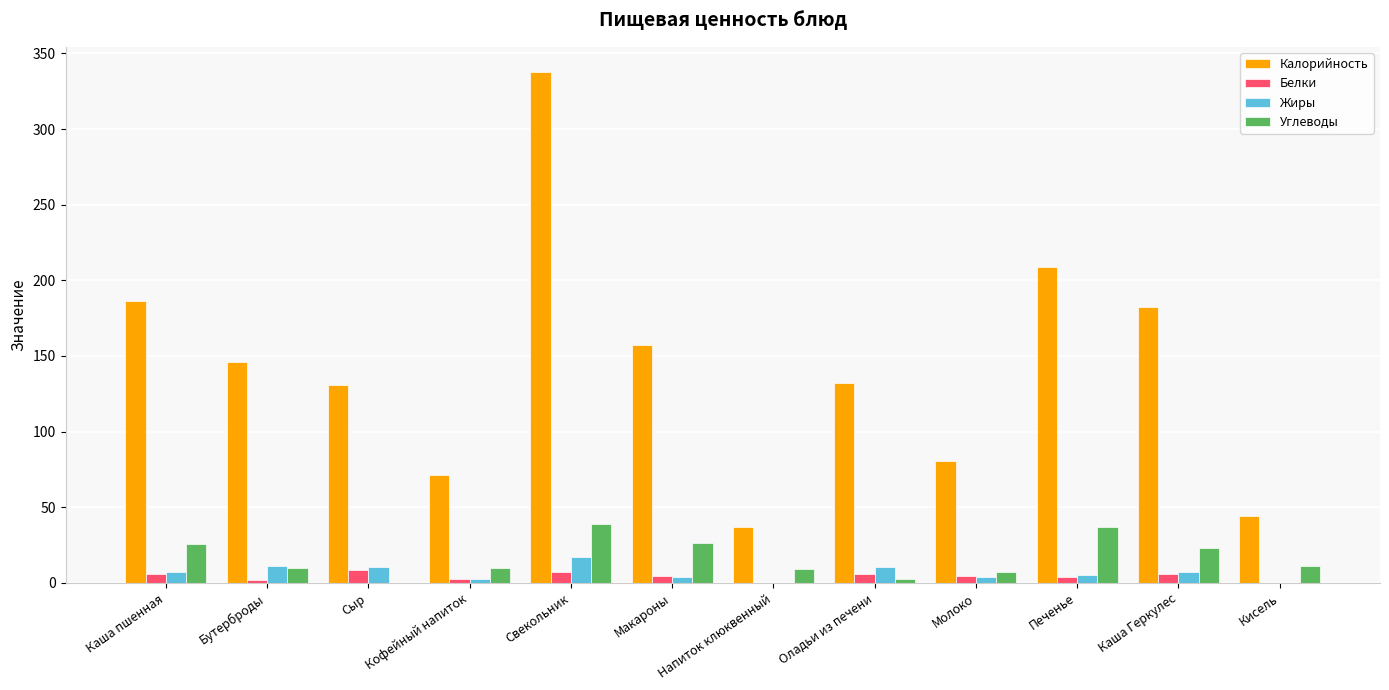

What is the average value of the Калорийность series?

142.8